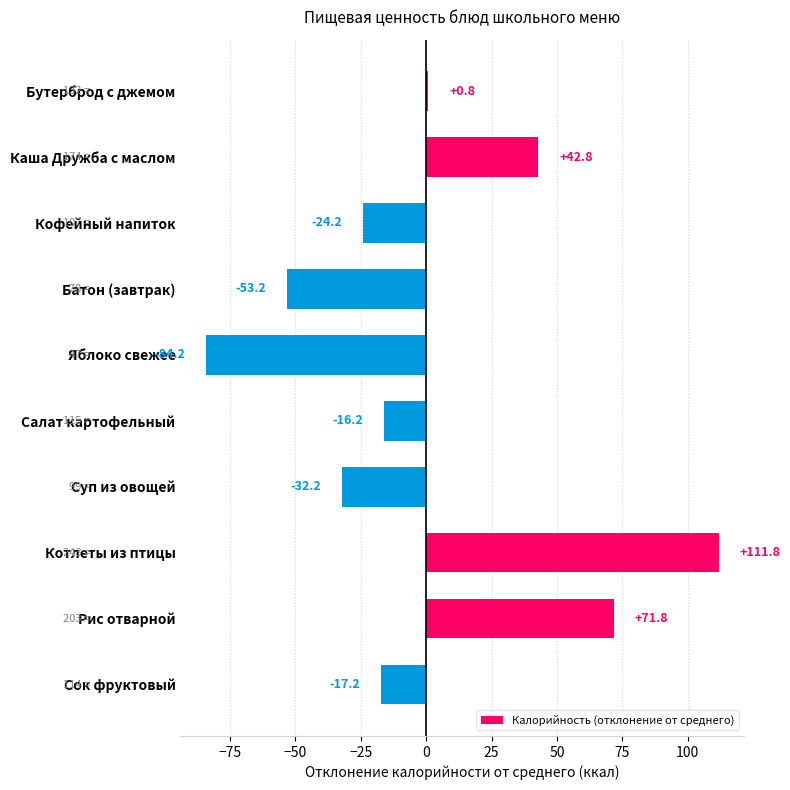

Reading top to bottom, what are all the values shown in this chart?

Бутерброд с джемом=0.8	Каша Дружба с маслом=42.8	Кофейный напиток=-24.2	Батон (завтрак)=-53.2	Яблоко свежее=-84.2	Салат картофельный=-16.2	Суп из овощей=-32.2	Котлеты из птицы=111.8	Рис отварной=71.8	Сок фруктовый=-17.2